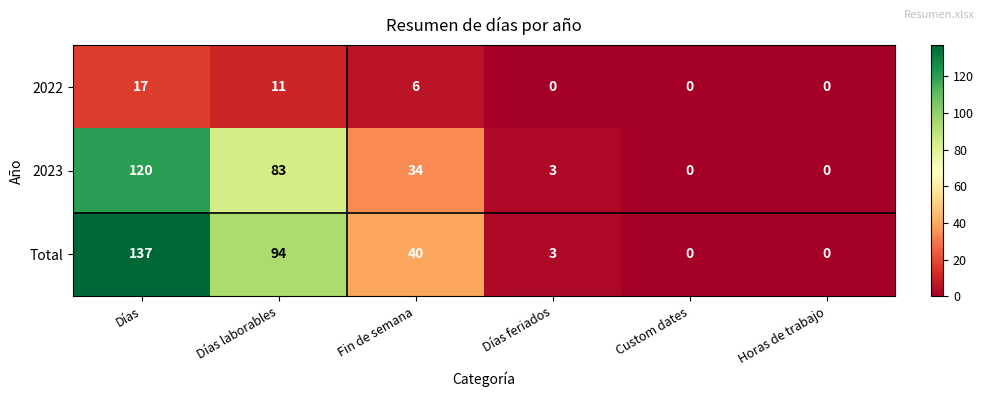

Rank the series by their maximum value, from highest to lowest.

Total, 2023, 2022